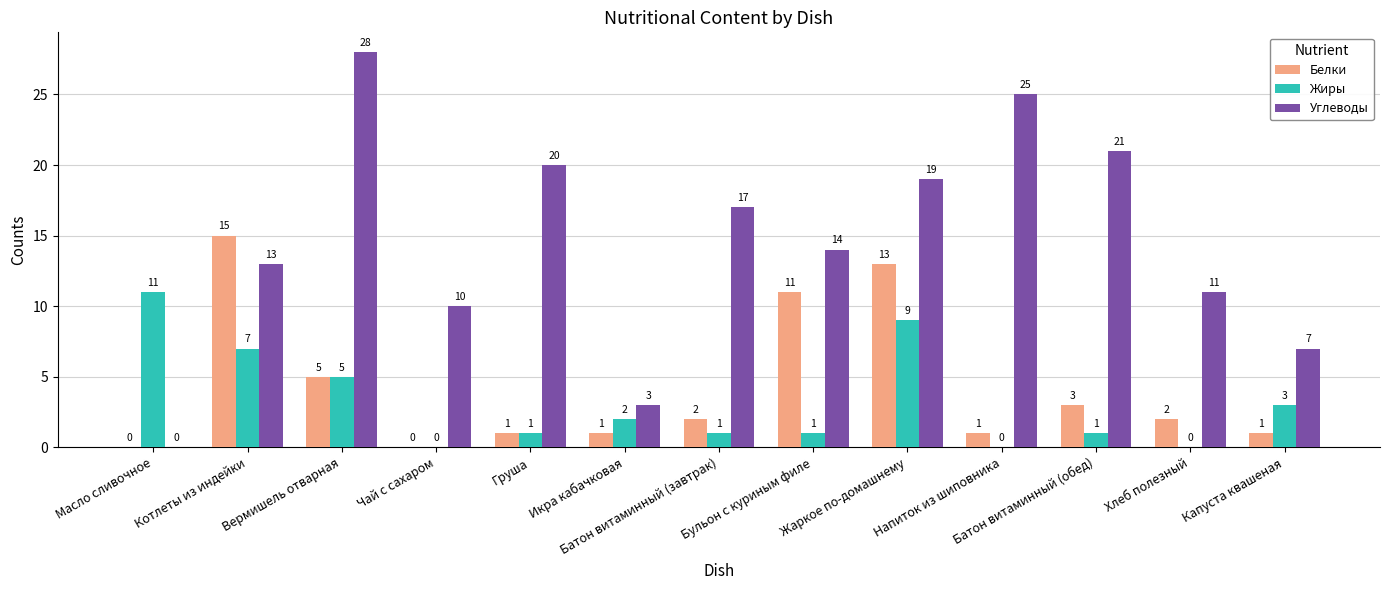

True or false: Белки has a value of 3 at Батон витаминный (завтрак).

False